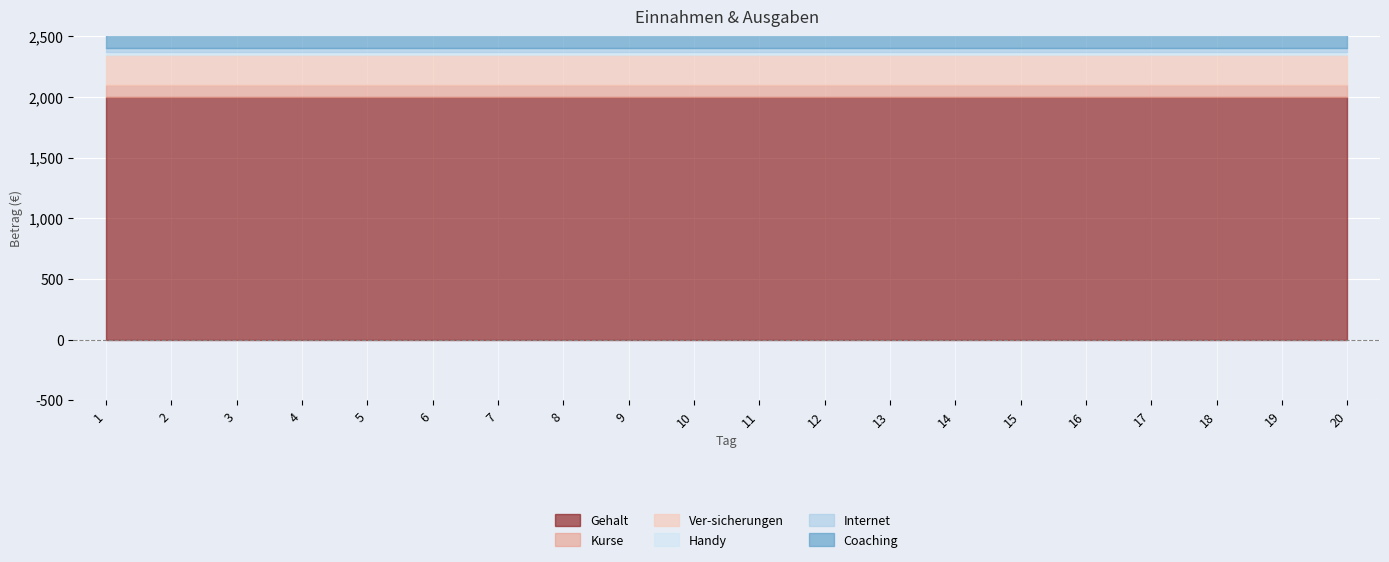

Reading left to right, list all the values displayed in this chart.

Gehalt: 1=2000	2=2000	3=2000	4=2000	5=2000	6=2000	7=2000	8=2000	9=2000	10=2000	11=2000	12=2000	13=2000	14=2000	15=2000	16=2000	17=2000	18=2000	19=2000	20=2000
Kurse: 1=100	2=100	3=100	4=100	5=100	6=100	7=100	8=100	9=100	10=100	11=100	12=100	13=100	14=100	15=100	16=100	17=100	18=100	19=100	20=100
Ver-sicherungen: 1=250	2=250	3=250	4=250	5=250	6=250	7=250	8=250	9=250	10=250	11=250	12=250	13=250	14=250	15=250	16=250	17=250	18=250	19=250	20=250
Handy: 1=20	2=20	3=20	4=20	5=20	6=20	7=20	8=20	9=20	10=20	11=20	12=20	13=20	14=20	15=20	16=20	17=20	18=20	19=20	20=20
Internet: 1=30	2=30	3=30	4=30	5=30	6=30	7=30	8=30	9=30	10=30	11=30	12=30	13=30	14=30	15=30	16=30	17=30	18=30	19=30	20=30
Coaching: 1=300	2=300	3=300	4=300	5=300	6=300	7=300	8=300	9=300	10=300	11=300	12=300	13=300	14=300	15=300	16=300	17=300	18=300	19=300	20=300